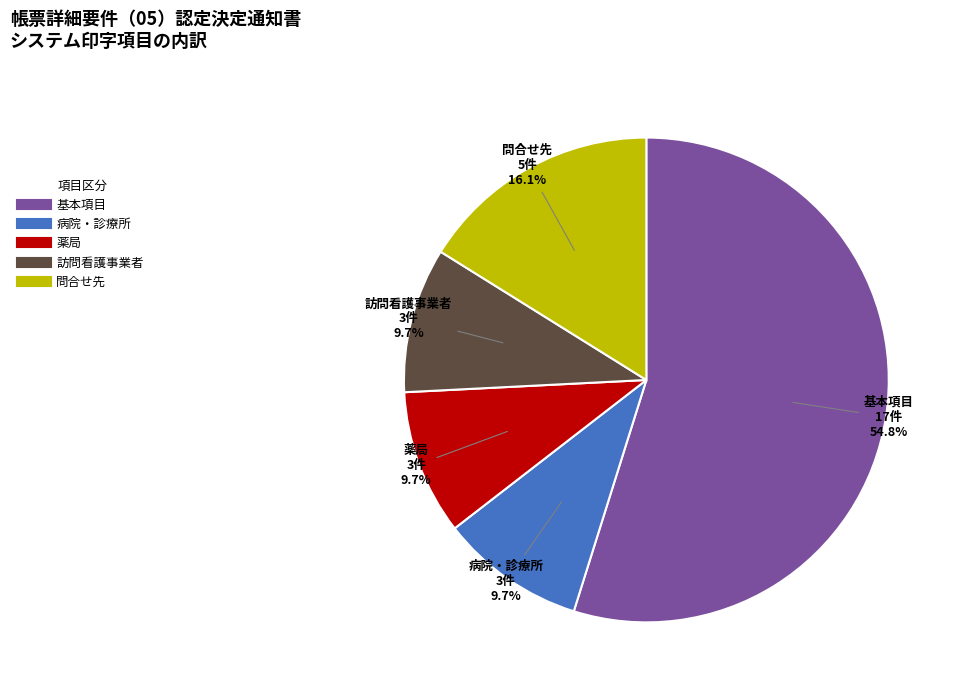

Does any single category account for the majority?

Yes